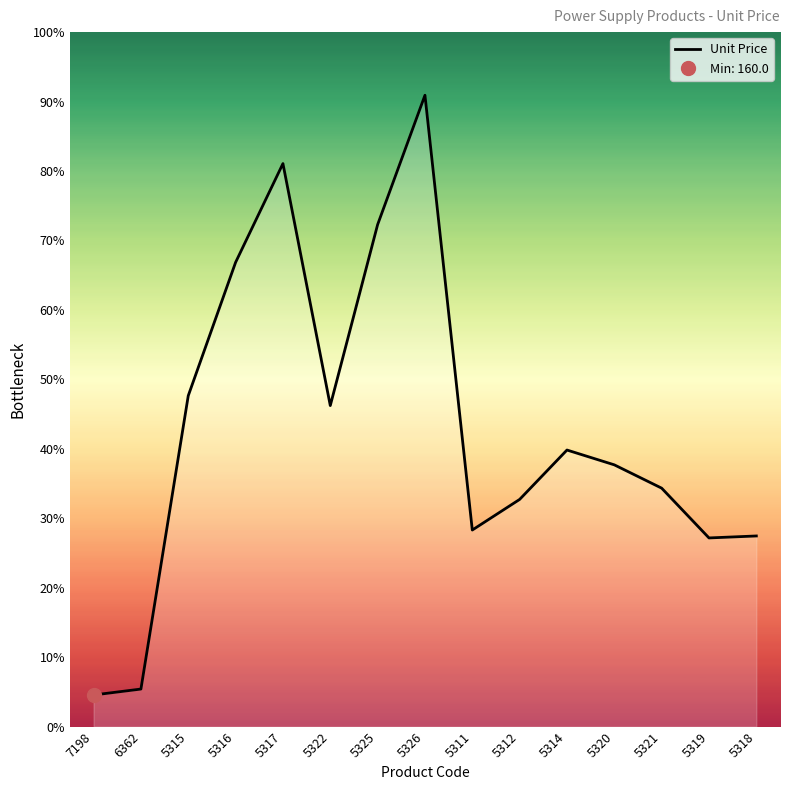

What is the value of the 9th point from the left?

995